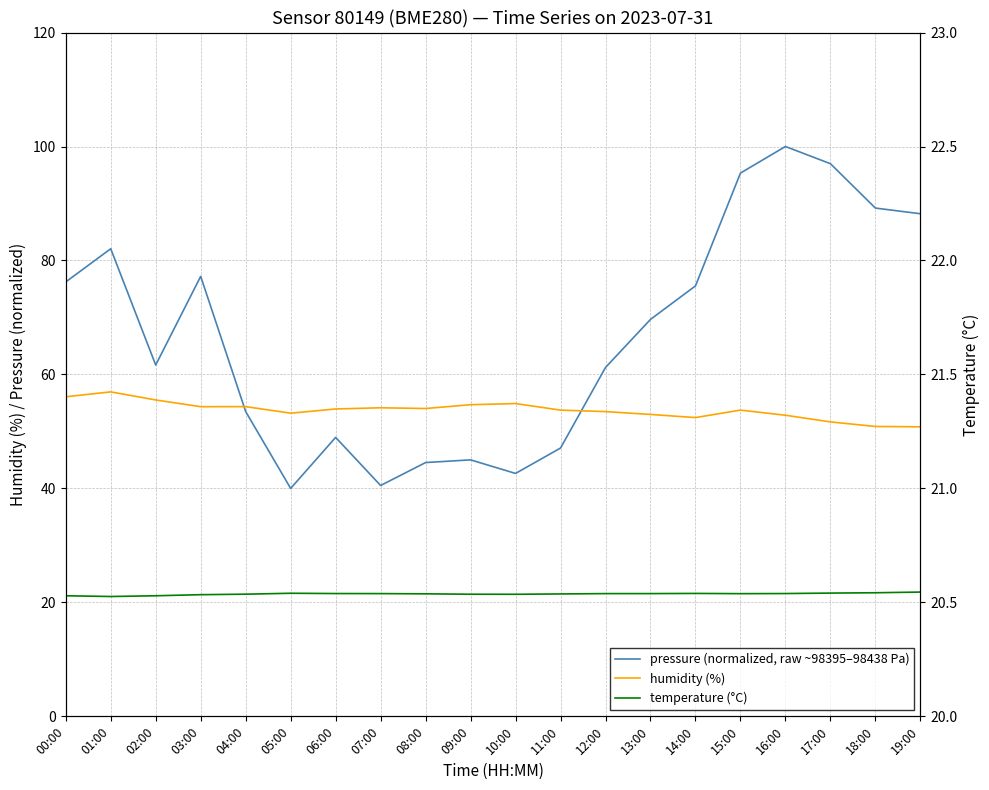

What value does the temperature (°C) series have at 02:00?

21.2